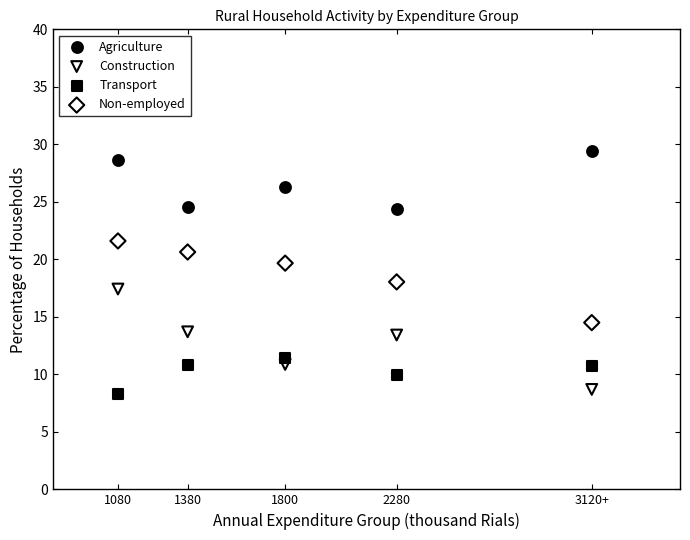

Across all data points, what is the range of Y values (max minus min)?

21.2